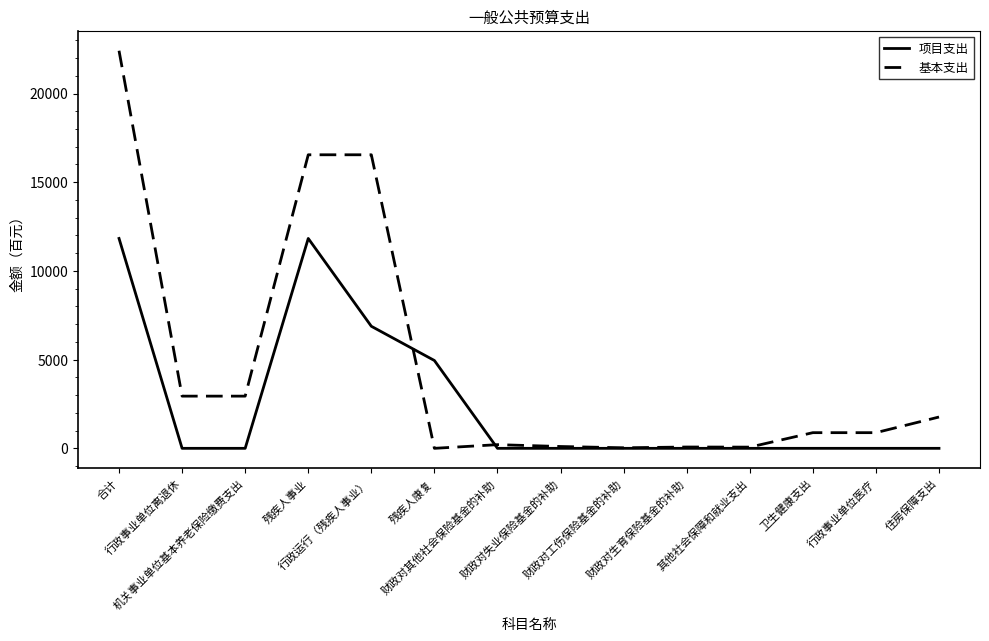

What is the maximum value shown in the chart?

22411